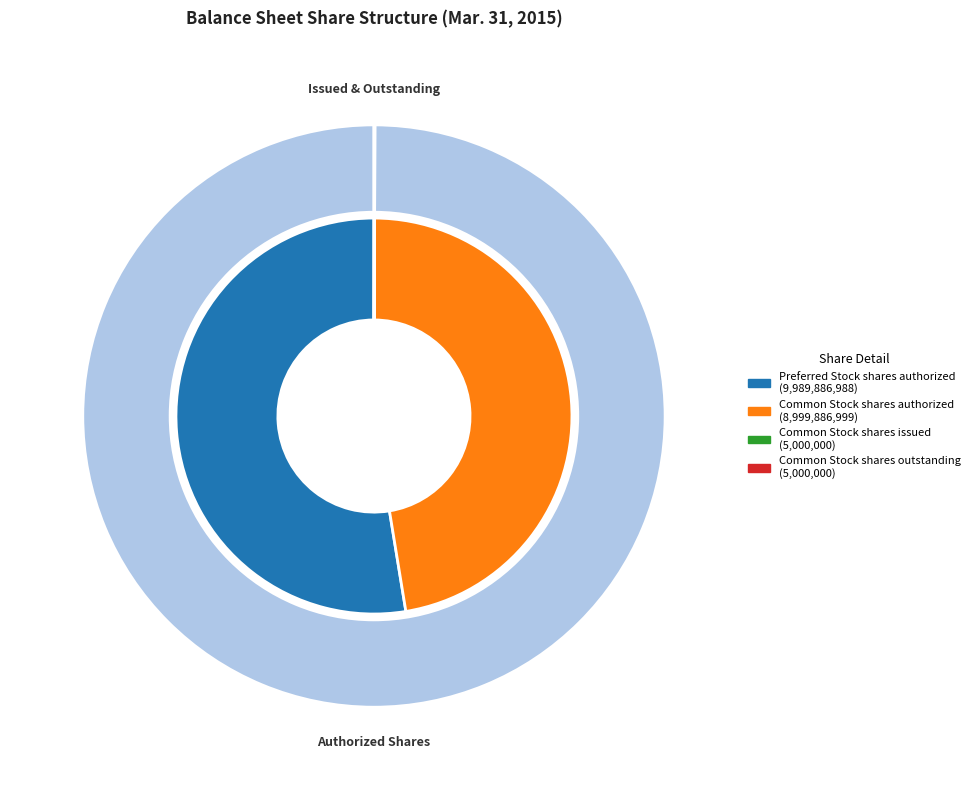

Which has a higher value, Common Stock shares outstanding or Common Stock shares issued?

Common Stock shares outstanding